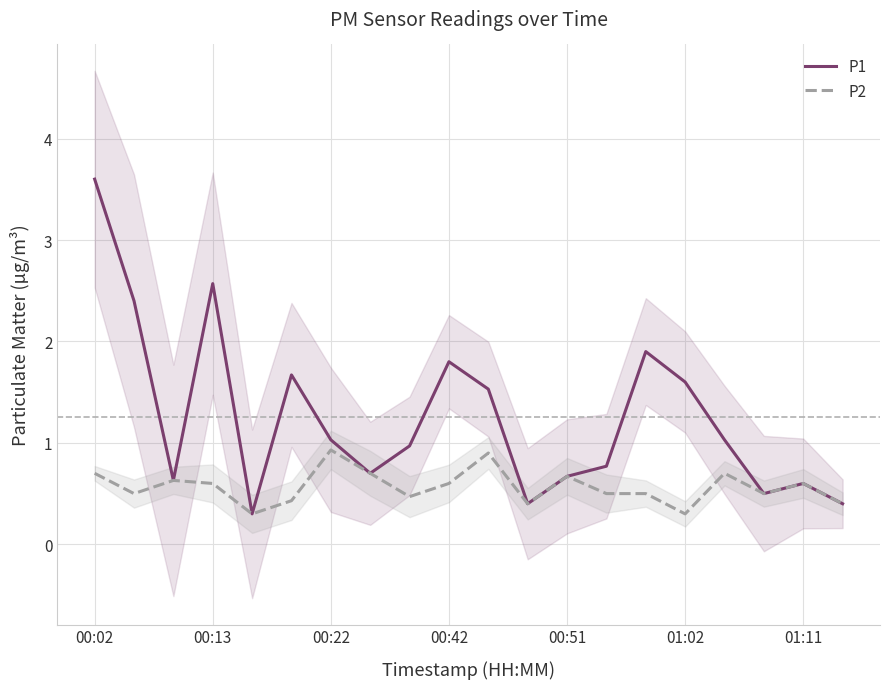

Is this an area chart (filled region under the line)?

No